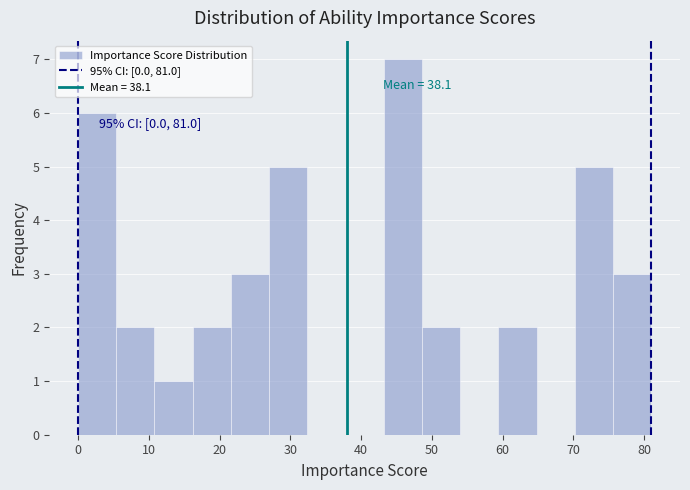

Over which range of the x-axis is the bar tallest?

43.2 to 48.6